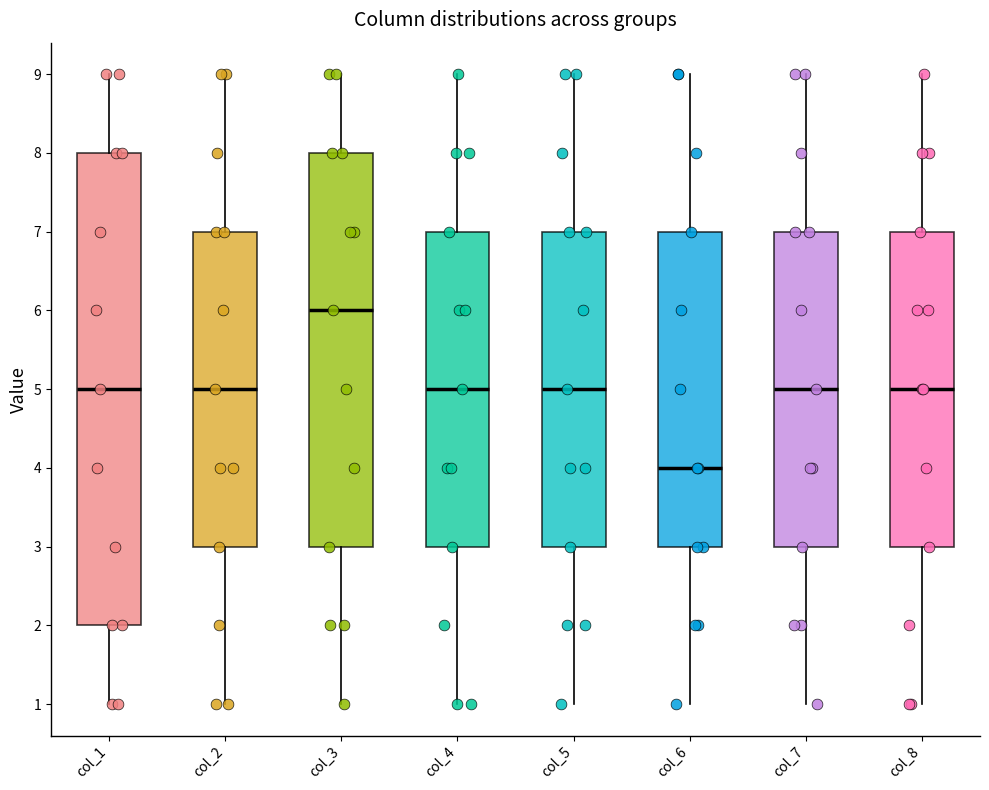

Where does the lower whisker of the box for col_2 end on the y-axis? The values are not printed on the chart, so give them approximately, as read against the axis.

1